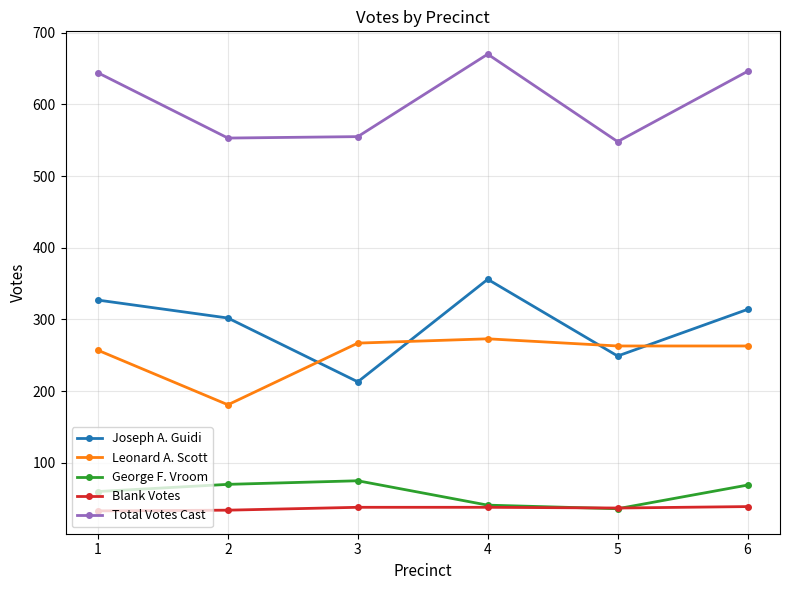

Does the chart have visible grid lines?

Yes